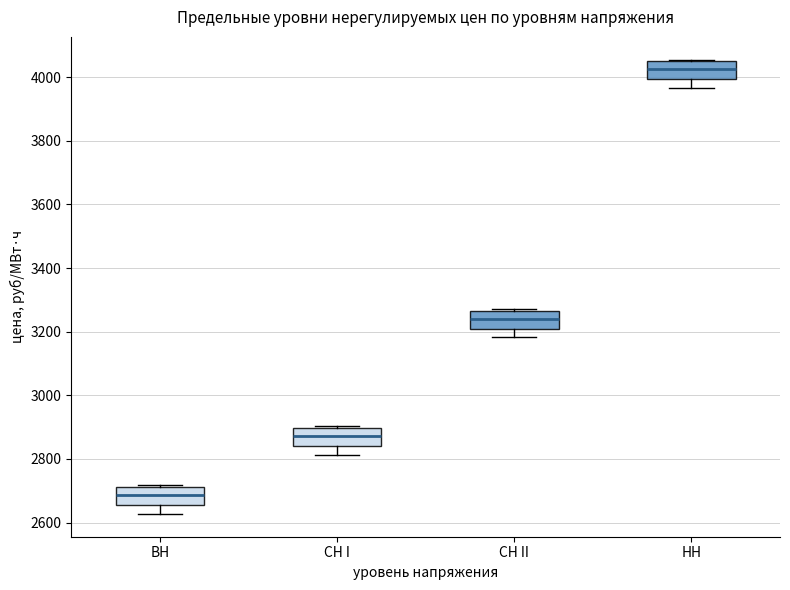

Reading left to right, transcribe this box plot: for each box, give where its median line is, the range the box spans, and where its two whiskers end, as read against the y-axis. The values are not printed on the chart, so give them approximately, as read against the axis.

ВН: median 2680, box 2660 to 2720, whiskers 2620 to 2720
СН I: median 2880, box 2840 to 2900, whiskers 2820 to 2900
СН II: median 3240, box 3200 to 3260, whiskers 3180 to 3280
НН: median 4020, box 4000 to 4040, whiskers 3960 to 4060